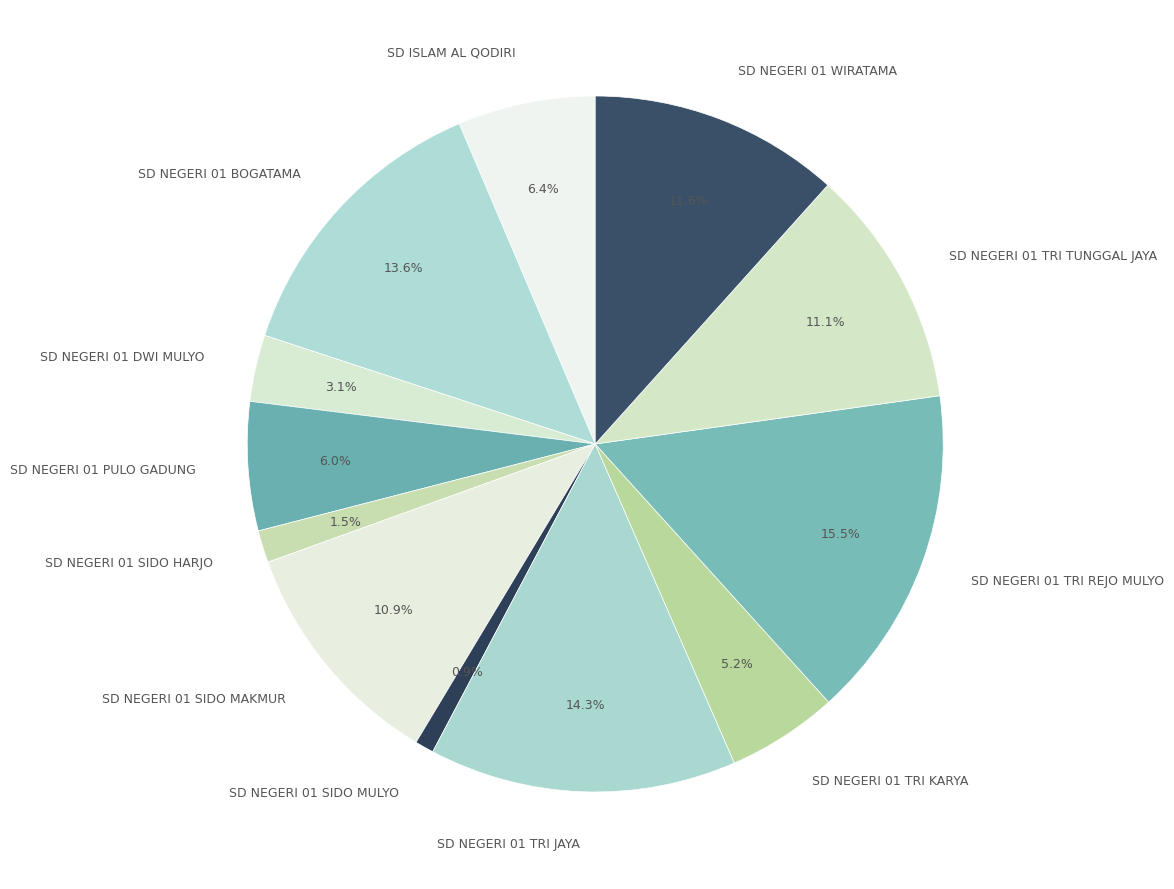

To the nearest percent, what is the difference between the largest and smallest slice percentages?

15%